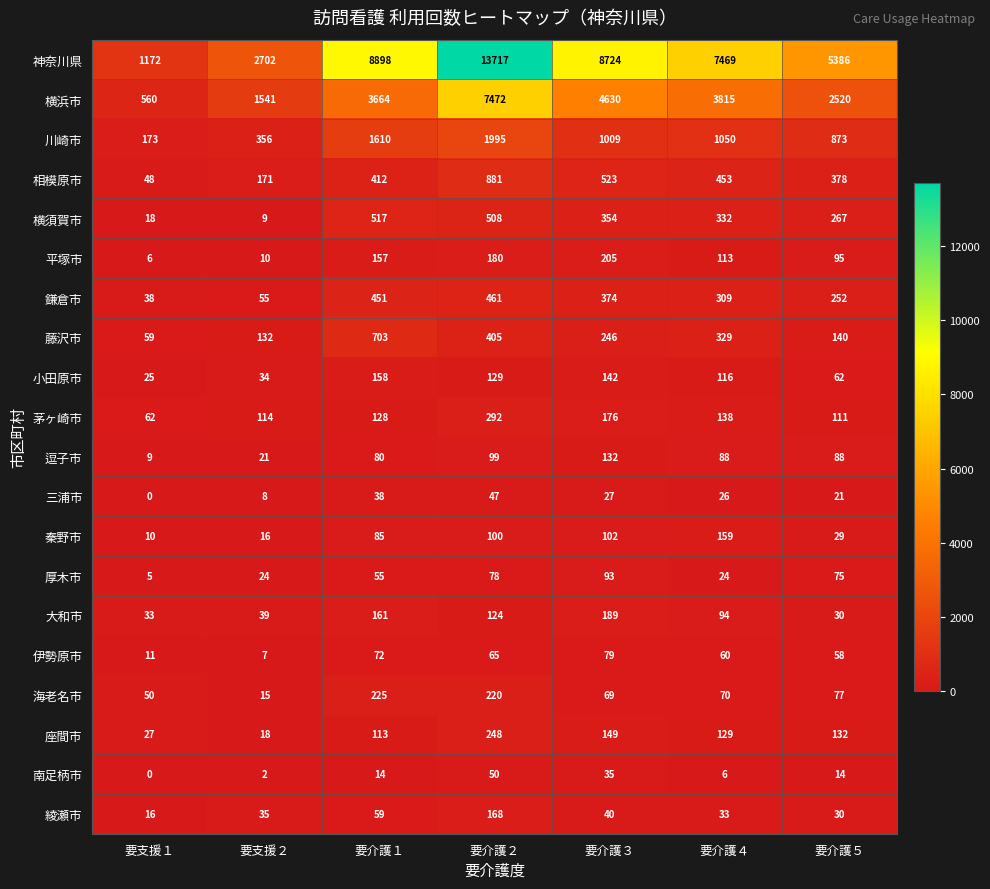

At how many categories does at least one series exceed 11087?

1